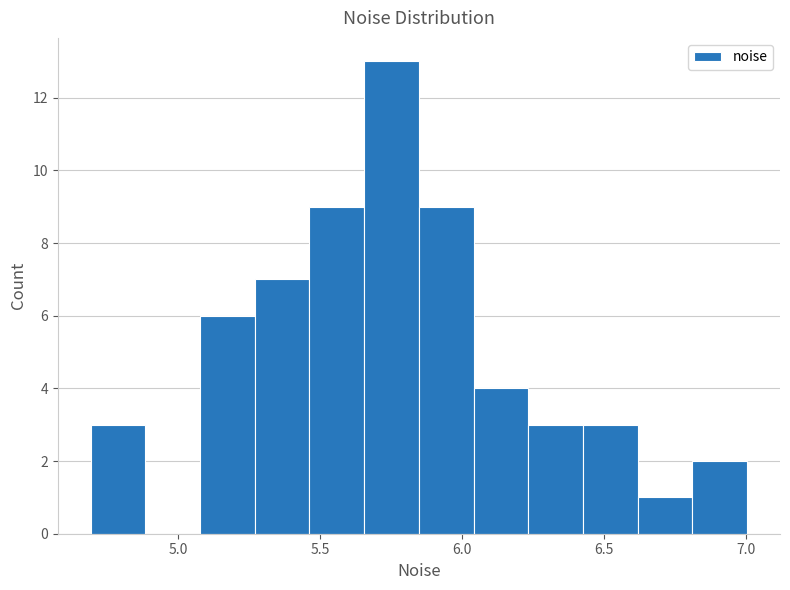

Around what value on the x-axis is the tallest bar? Give the approximate position of its centre, as read against the axis.

5.75